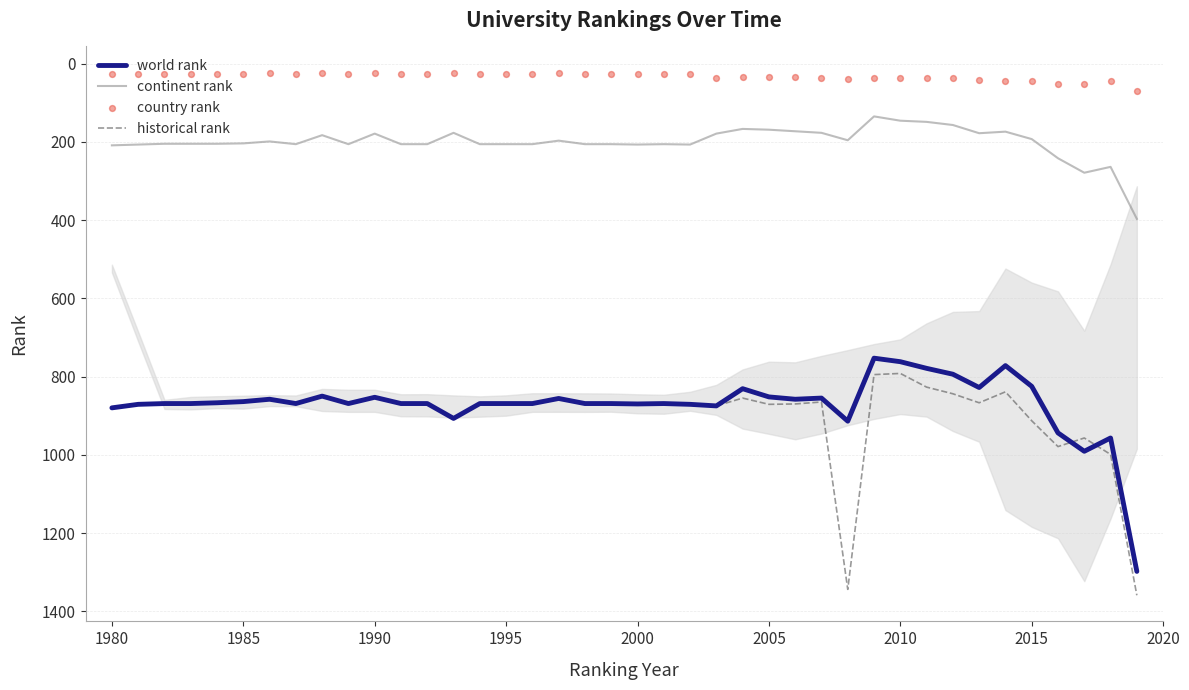

What are all the series names shown in the legend?

world rank, continent rank, historical rank, country rank